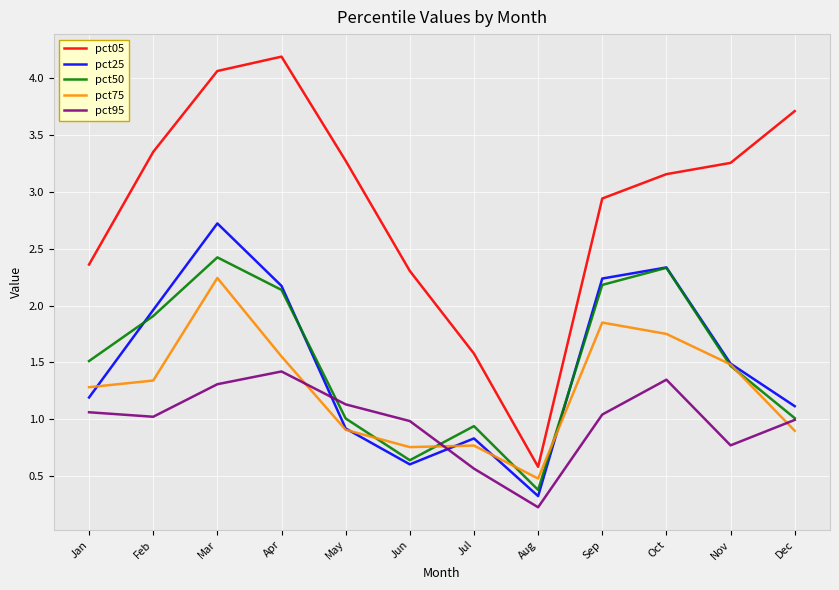

The pct05 series shows 1.1 at Feb. True or false?

False